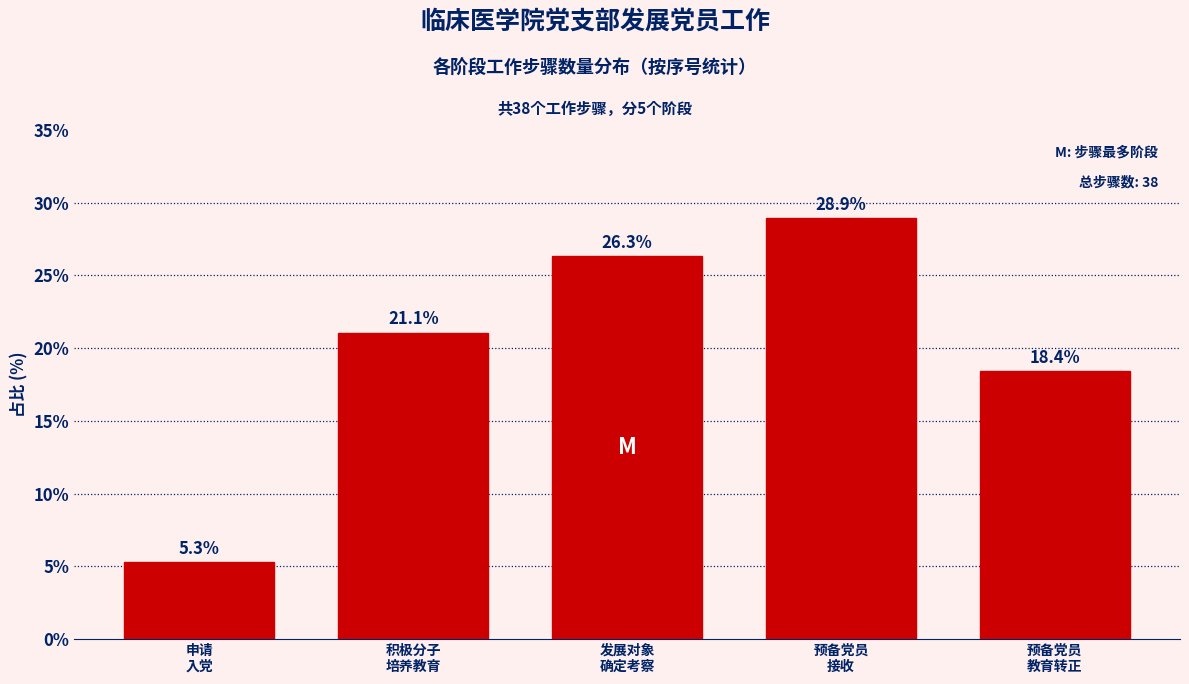

Reading left to right, extract all data points from this chart.

5.3	21.1	26.3	28.9	18.4